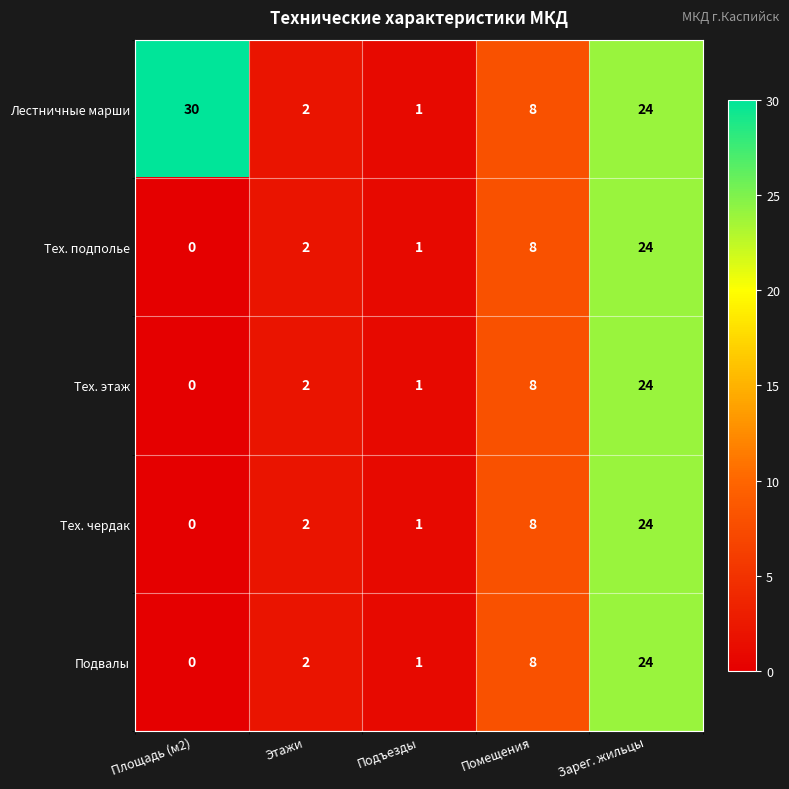

Reading left to right, what are all the values shown in this chart?

Лестничные марши: Площадь (м2)=30	Этажи=2	Подъезды=1	Помещения=8	Зарег. жильцы=24
Тех. подполье: Площадь (м2)=0	Этажи=2	Подъезды=1	Помещения=8	Зарег. жильцы=24
Тех. этаж: Площадь (м2)=0	Этажи=2	Подъезды=1	Помещения=8	Зарег. жильцы=24
Тех. чердак: Площадь (м2)=0	Этажи=2	Подъезды=1	Помещения=8	Зарег. жильцы=24
Подвалы: Площадь (м2)=0	Этажи=2	Подъезды=1	Помещения=8	Зарег. жильцы=24